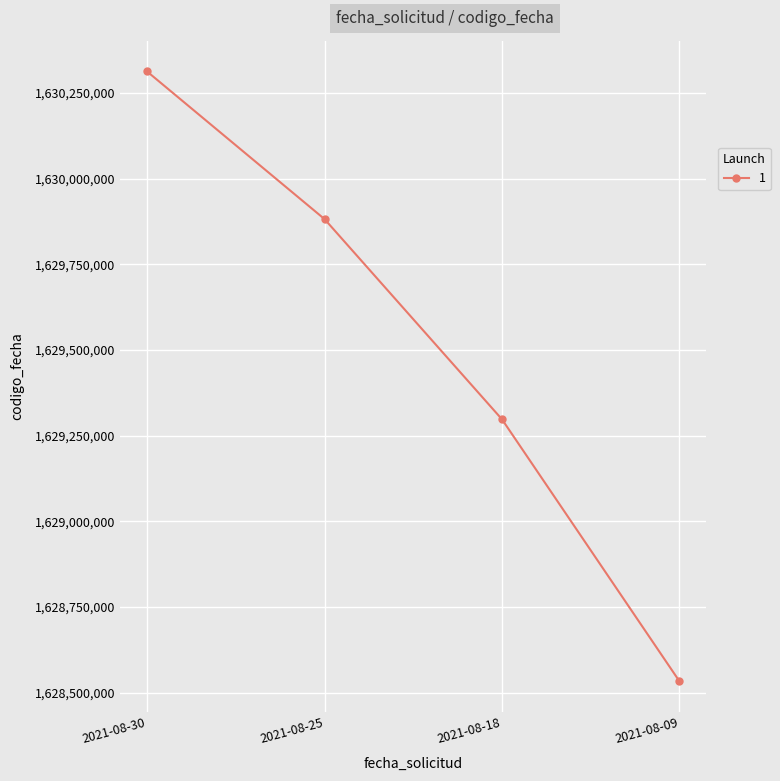

Between 2021-08-25 and 2021-08-18, which is larger?

2021-08-25